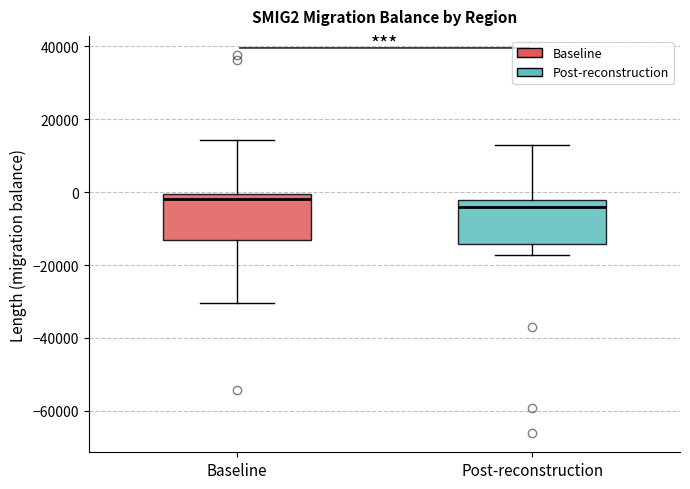

Which box has the lowest median line?

Post-reconstruction